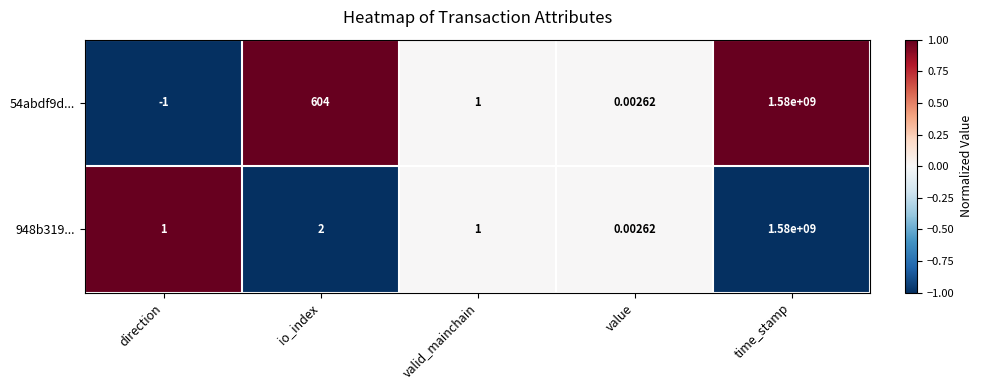

How many data points does each series have?

5